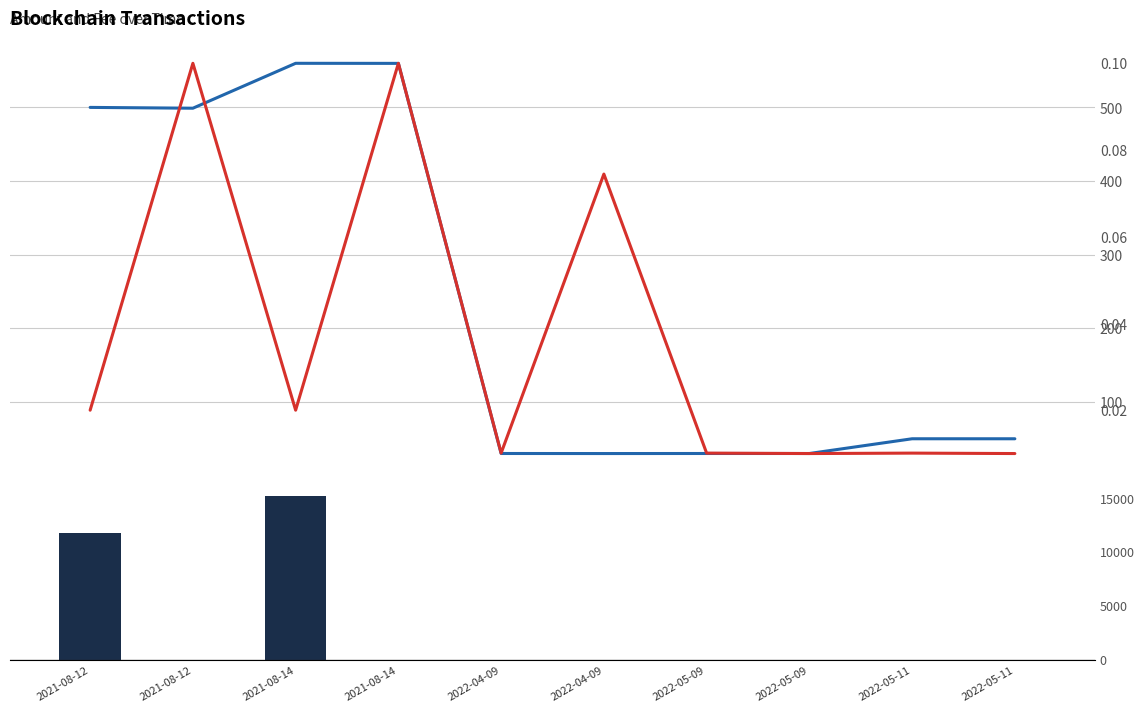

What is the label of the 1st bar from the right?

2022-05-11